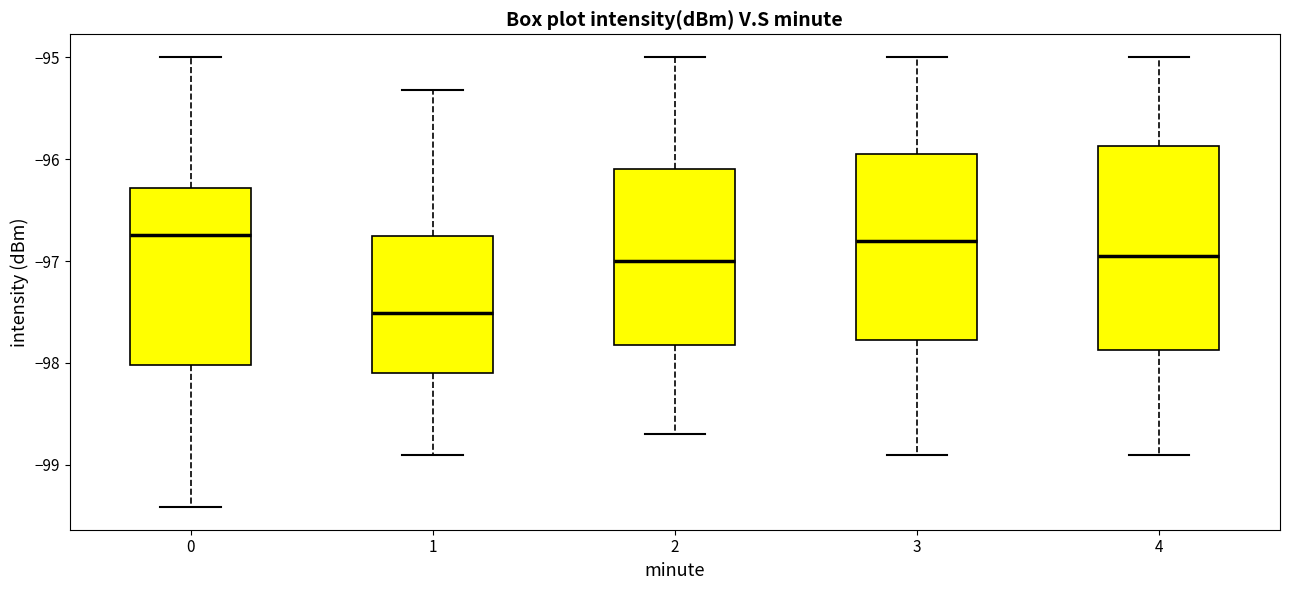

Comparing the boxes themselves (not the whiskers), which one is the tallest?

4